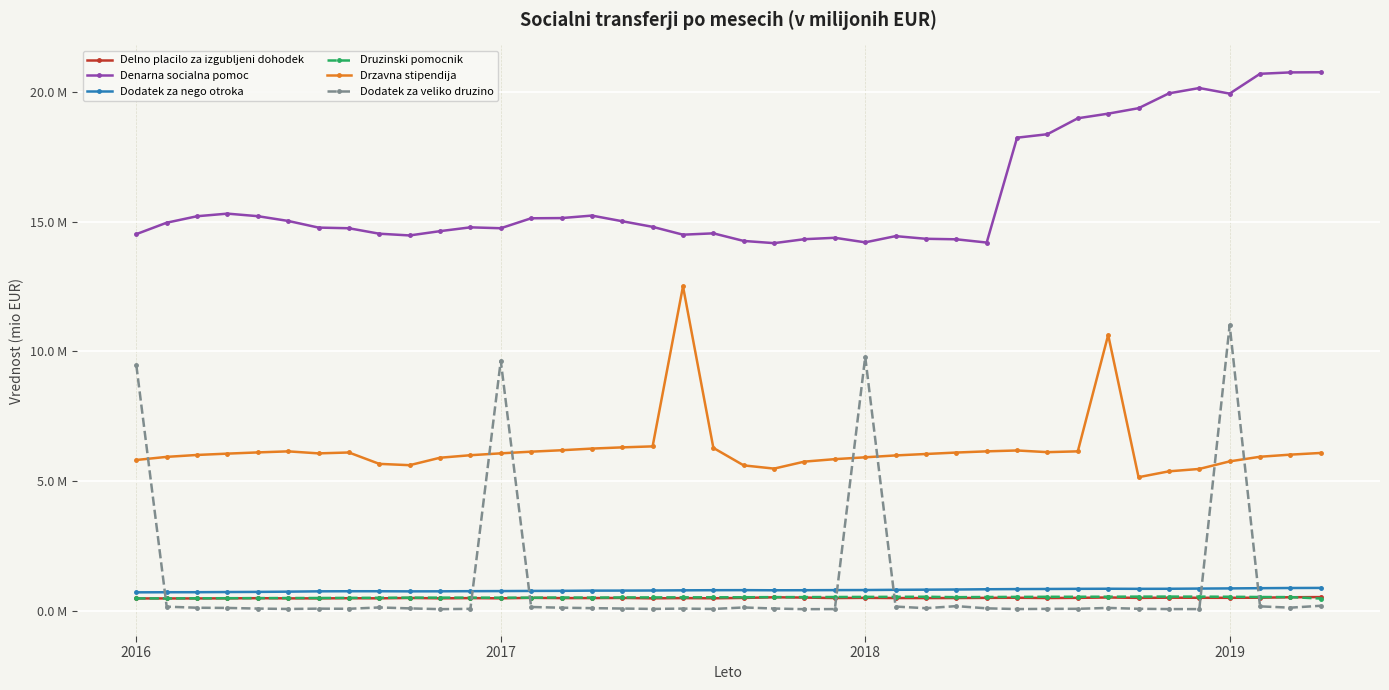

What are all the series names shown in the legend?

Delno placilo za izgubljeni dohodek, Denarna socialna pomoc, Dodatek za nego otroka, Druzinski pomocnik, Drzavna stipendija, Dodatek za veliko druzino